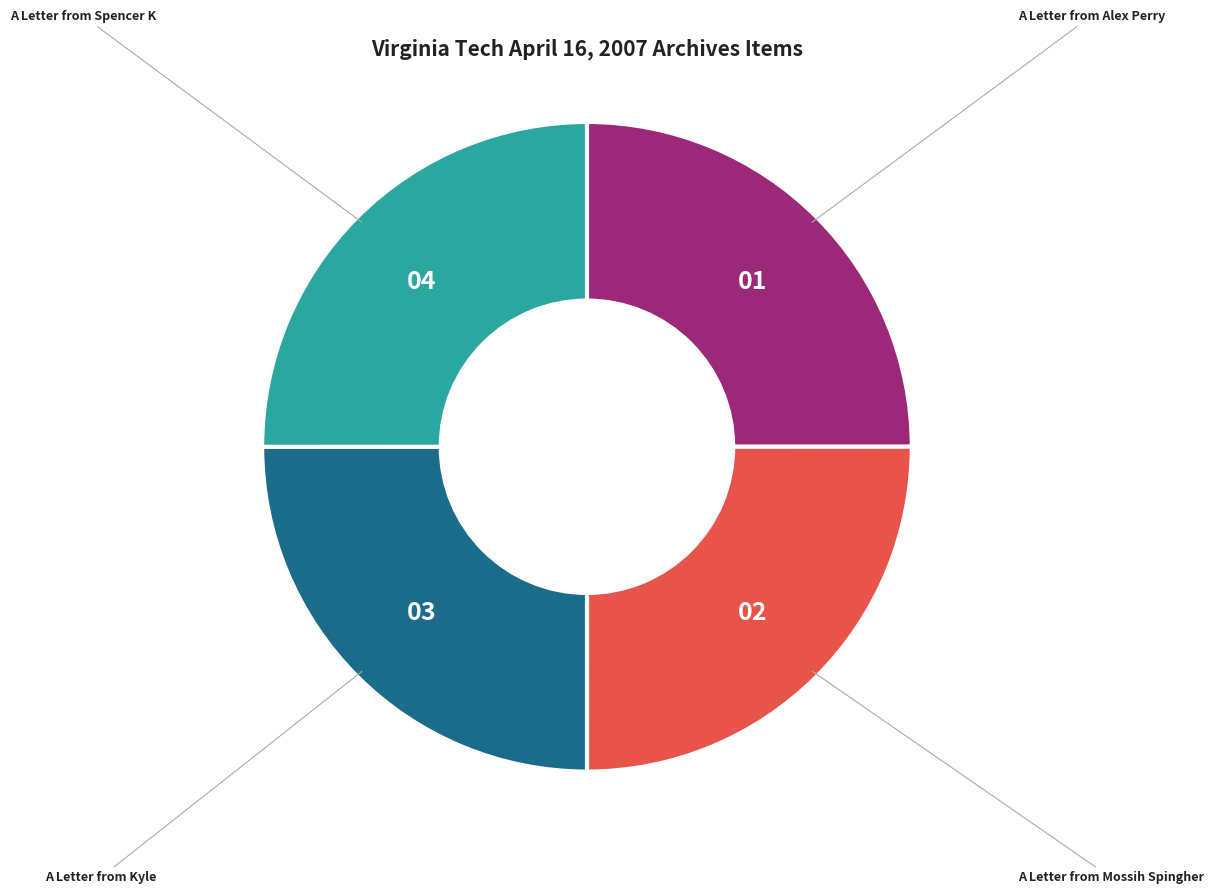

The A Letter from Kyle slice represents 13% of the pie. True or false?

False